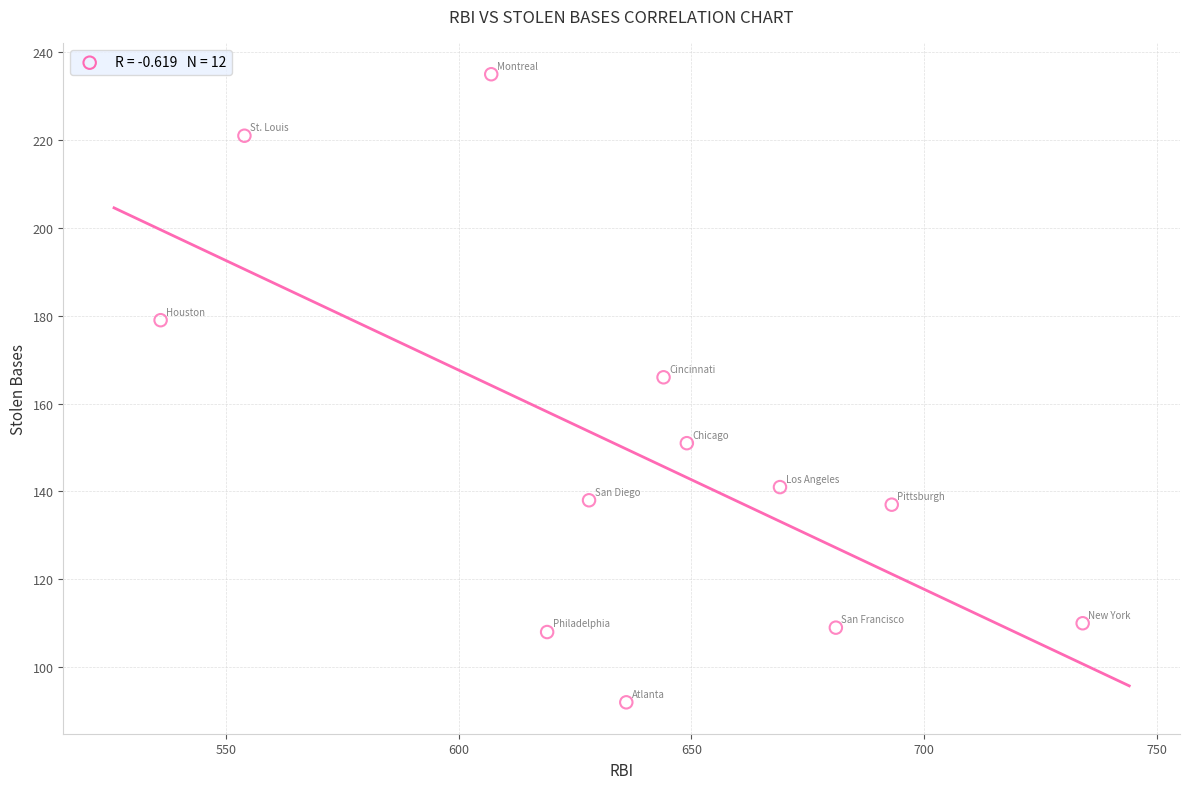

What Y value in the scatter plot is closest to 163?

166